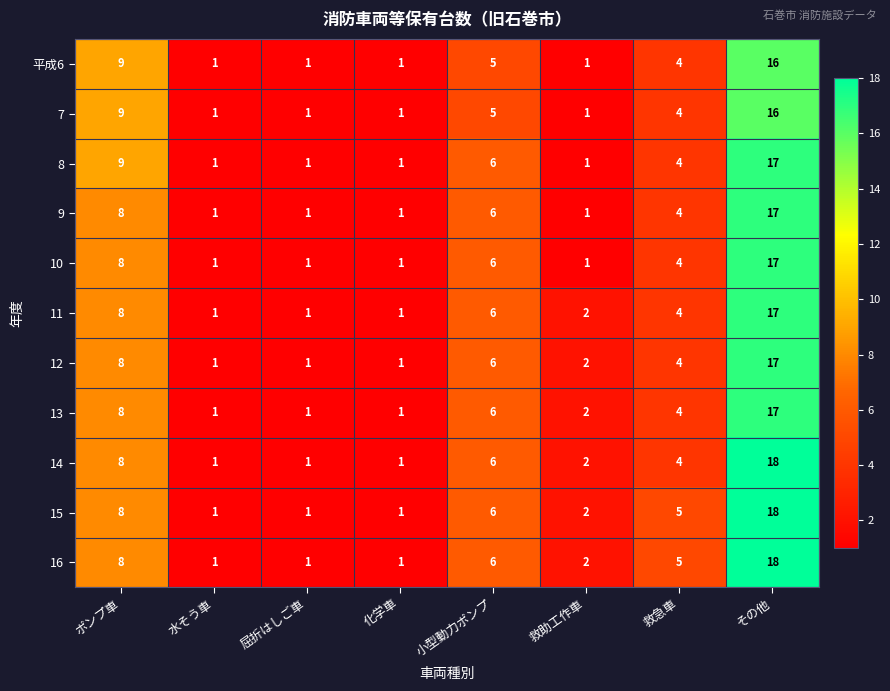

Is it true that 11 equals 6 at 小型動力ポンプ?

True